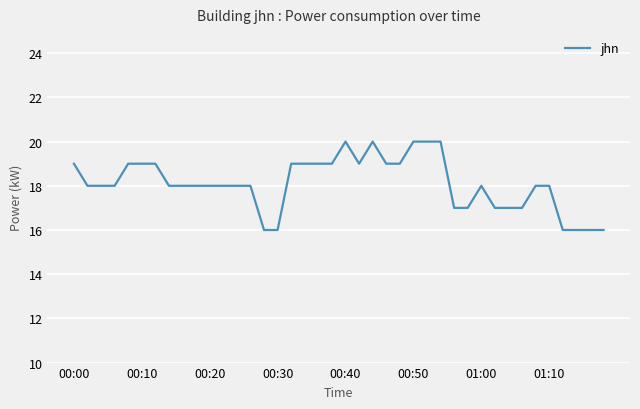

What is the difference between the maximum and minimum values?

4